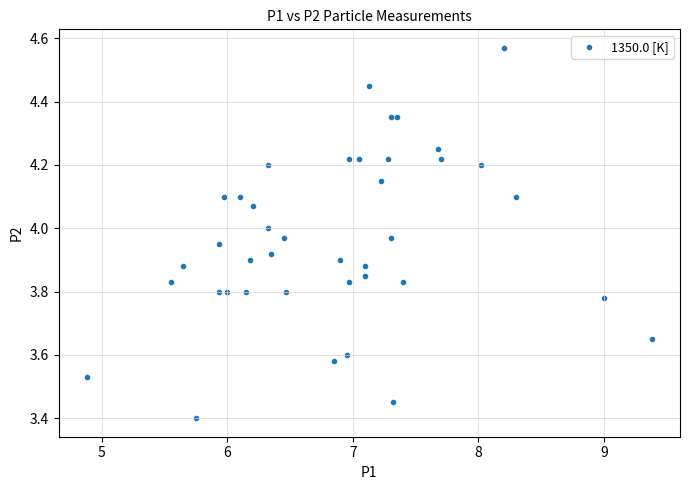

What is the range of Y values (max minus min)?

1.2